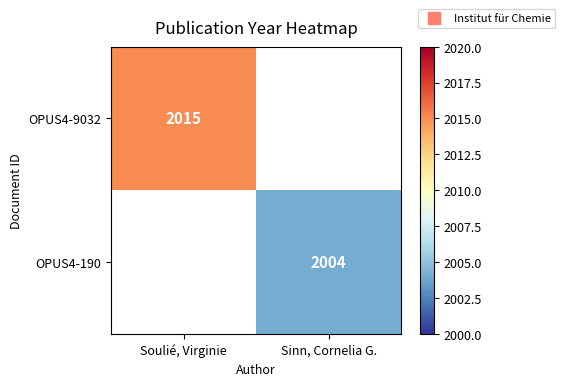

Which has a higher value, Sinn, Cornelia G. or Soulié, Virginie?

Soulié, Virginie